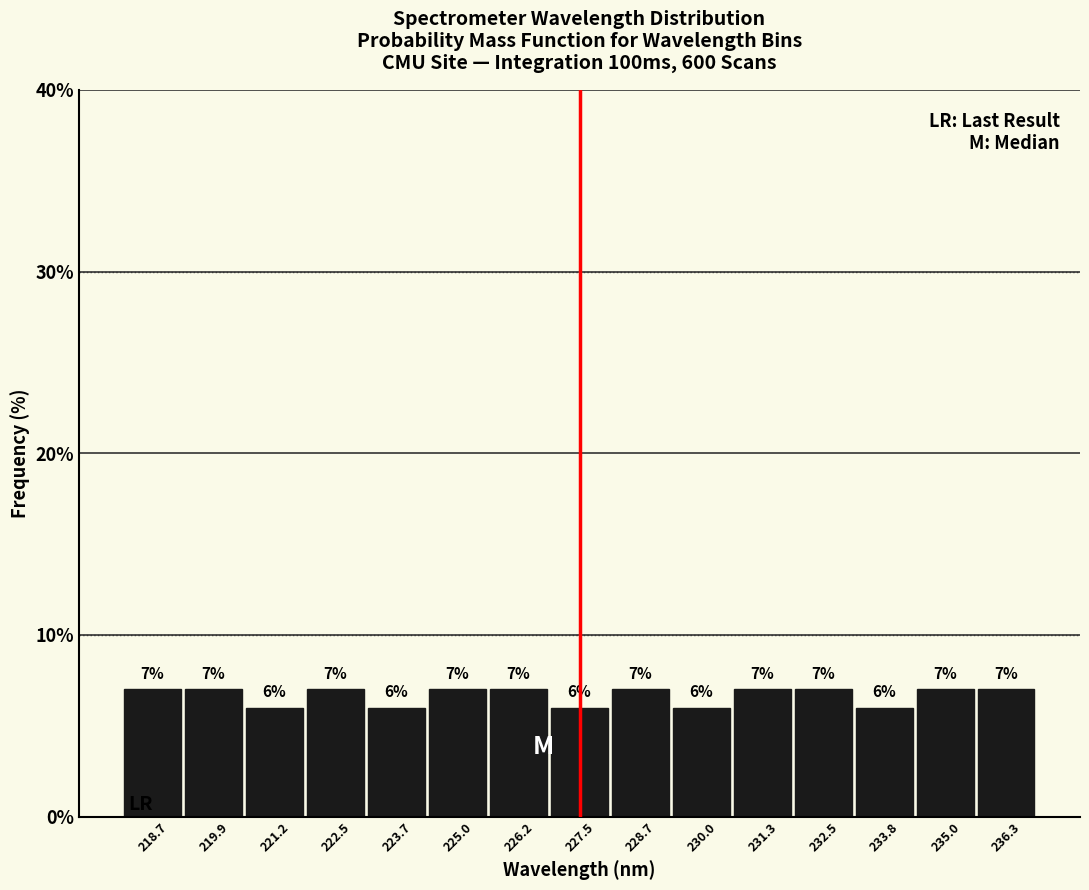

What is the height of the bar covering 218.0 to 219.4 on the x-axis? The bar edges are not printed on the chart, so give them approximately, as read against the axis.

7